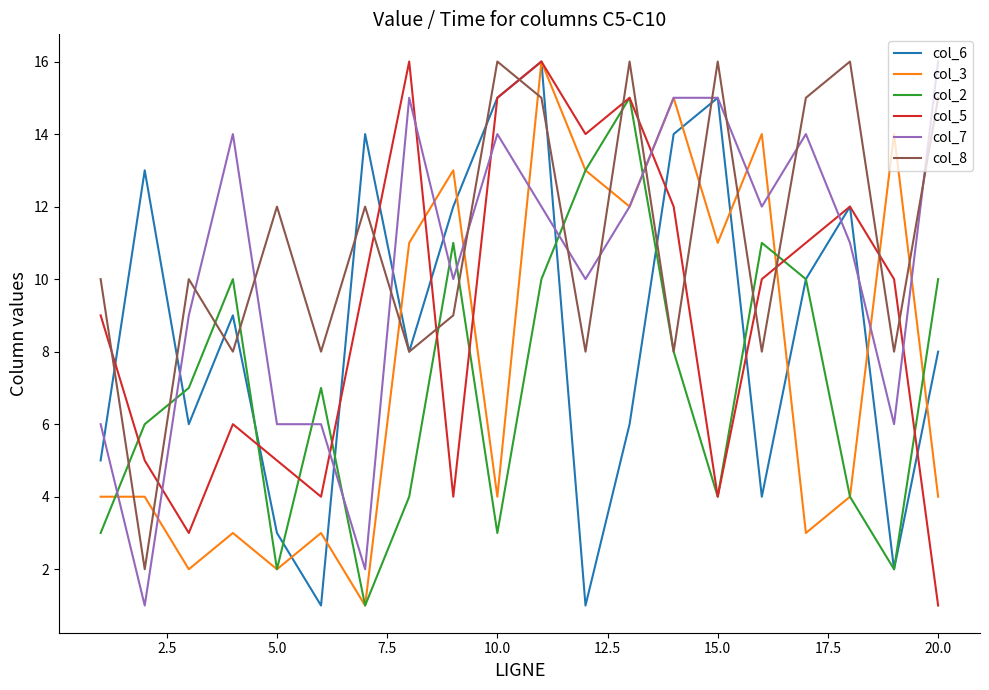

Which series has the largest total across all categories?

col_8